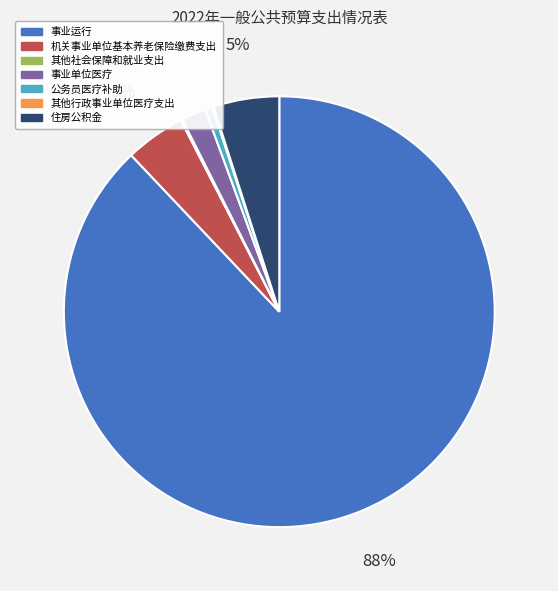

To the nearest percent, what percentage of the pie is 事业单位医疗?

2%